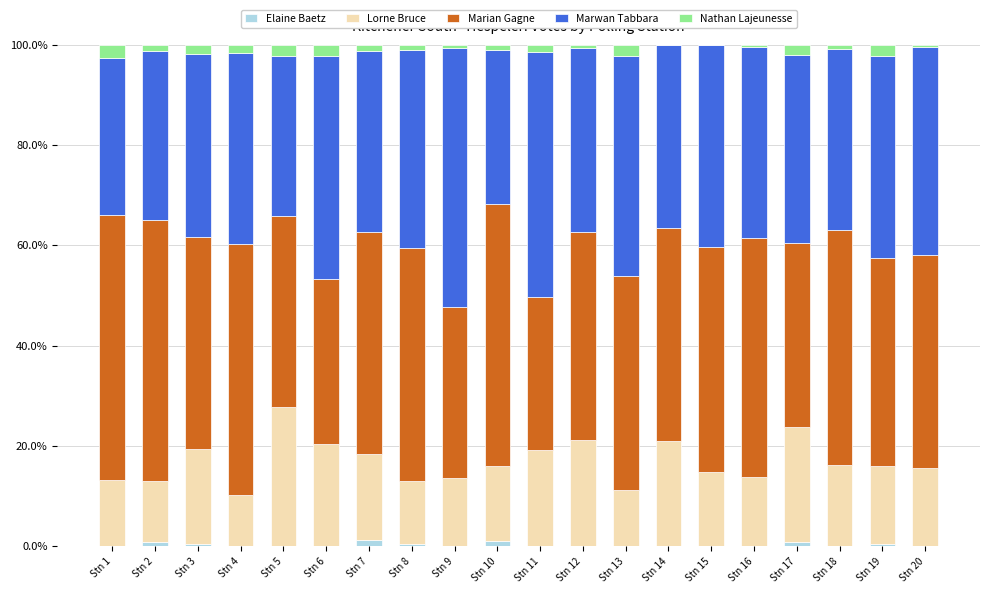

What is the sum of all Elaine Baetz values?

5.0